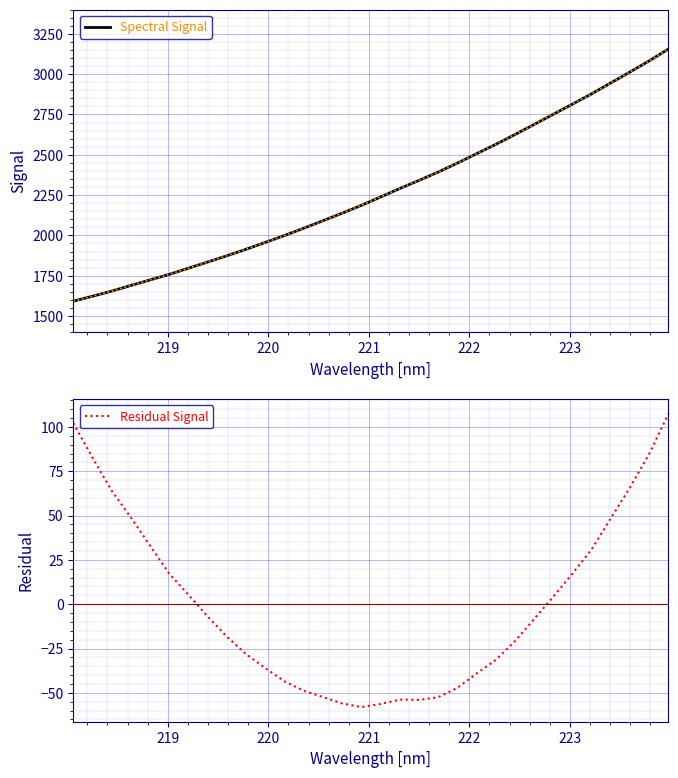

What is the highest value of the Residual Signal series?

107.4